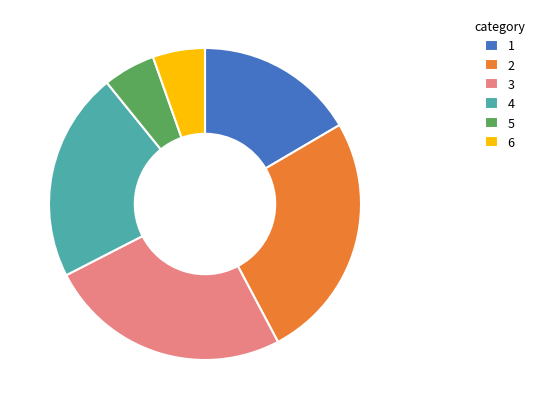

Approximately how many times larger is the value at 5 compared to 1?

0.3